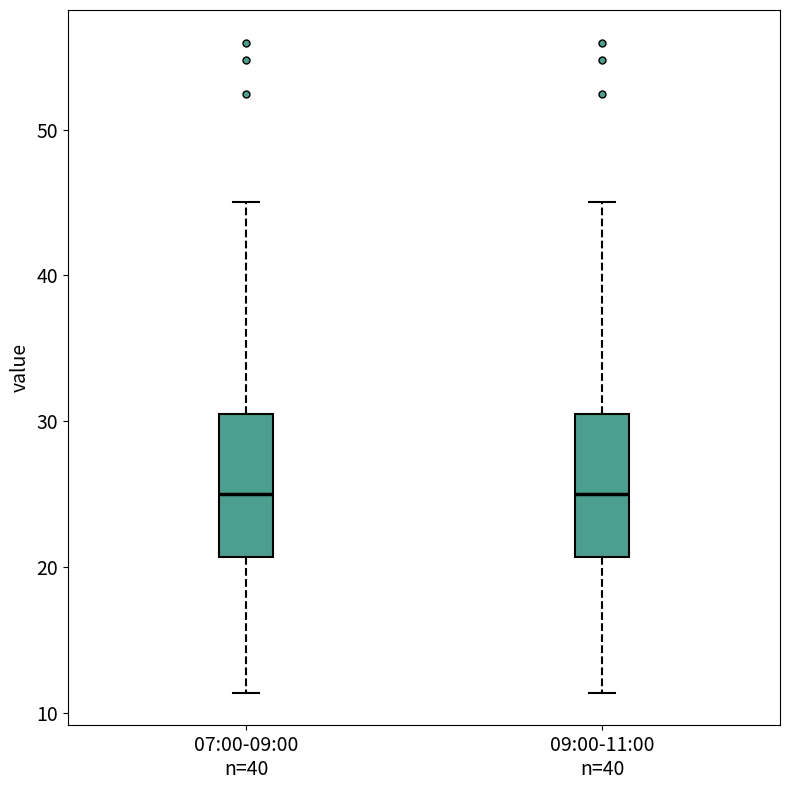

Where is the lower edge of the box for 07:00-09:00 n=40 on the y-axis? The values are not printed on the chart, so give them approximately, as read against the axis.

21